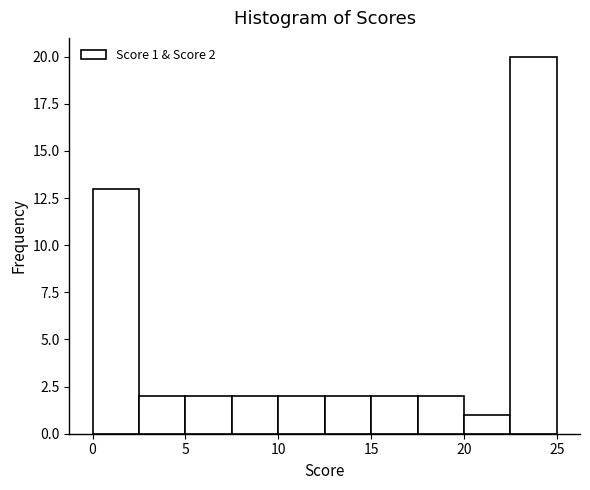

Over which range of the x-axis is the bar tallest?

22.5 to 25.0